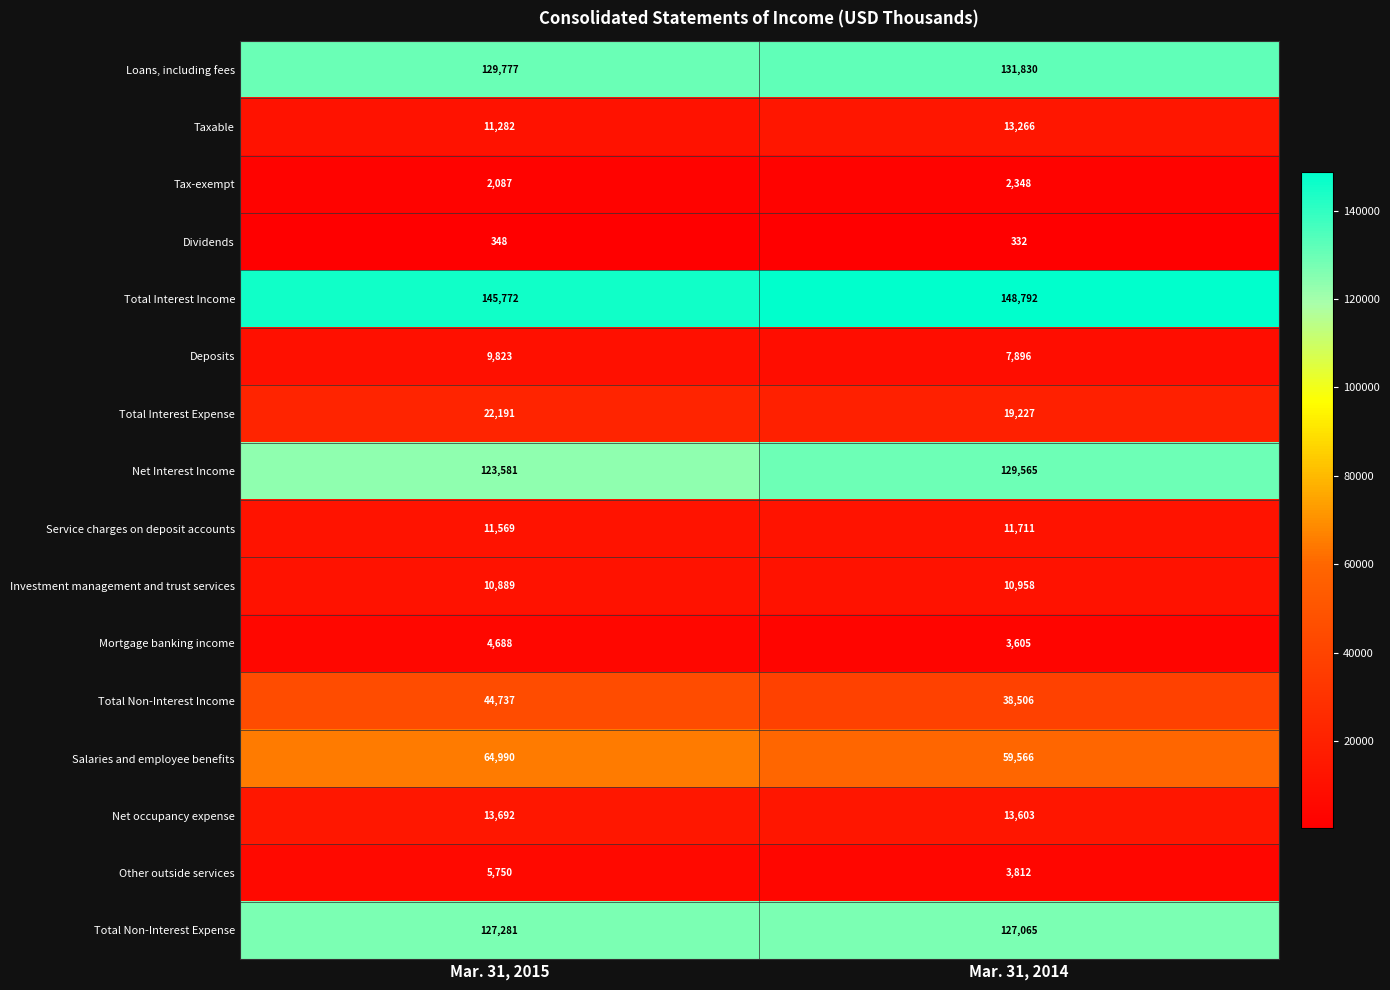

How many distinct data groups are displayed?

16